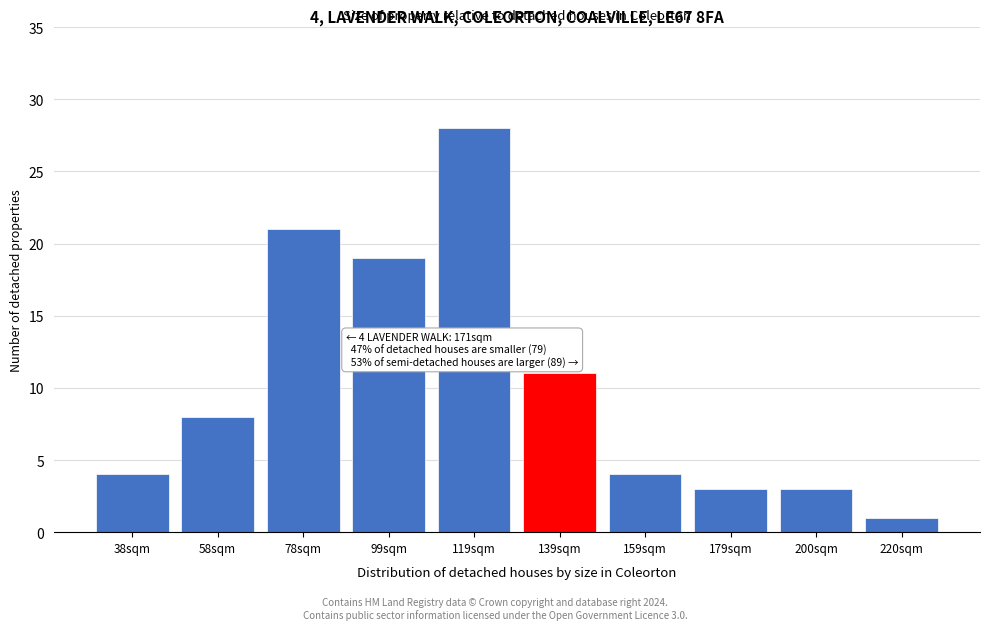

Reading left to right, what are all the values shown in this chart?

4	8	21	19	28	11	4	3	3	1